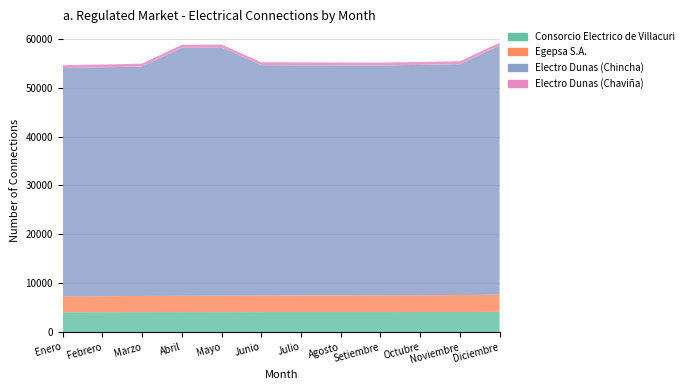

Reading left to right, extract all data points from this chart.

Consorcio Electrico de Villacuri: 4055	4066	4074	4082	4074	4090	4095	4095	4095	4101	4106	4119
Egepsa S.A.: 3273	3280	3309	3332	3364	3379	3398	3413	3428	3441	3474	3522
Electro Dunas (Chincha): 46713	46823	46975	50796	50822	47162	47110	47069	47043	47142	47252	50967
Electro Dunas (Chaviña): 587	589	589	590	591	592	593	594	594	596	596	596